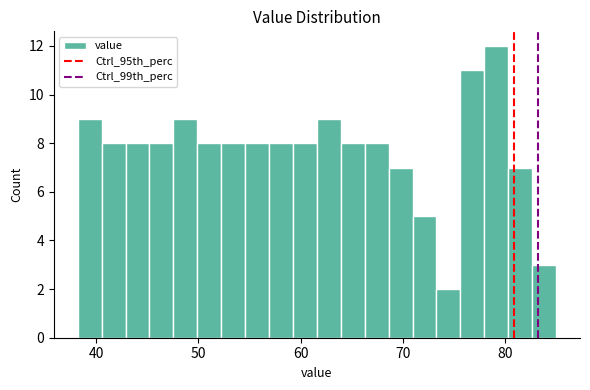

Around what value on the x-axis is the tallest bar? Give the approximate position of its centre, as read against the axis.

79